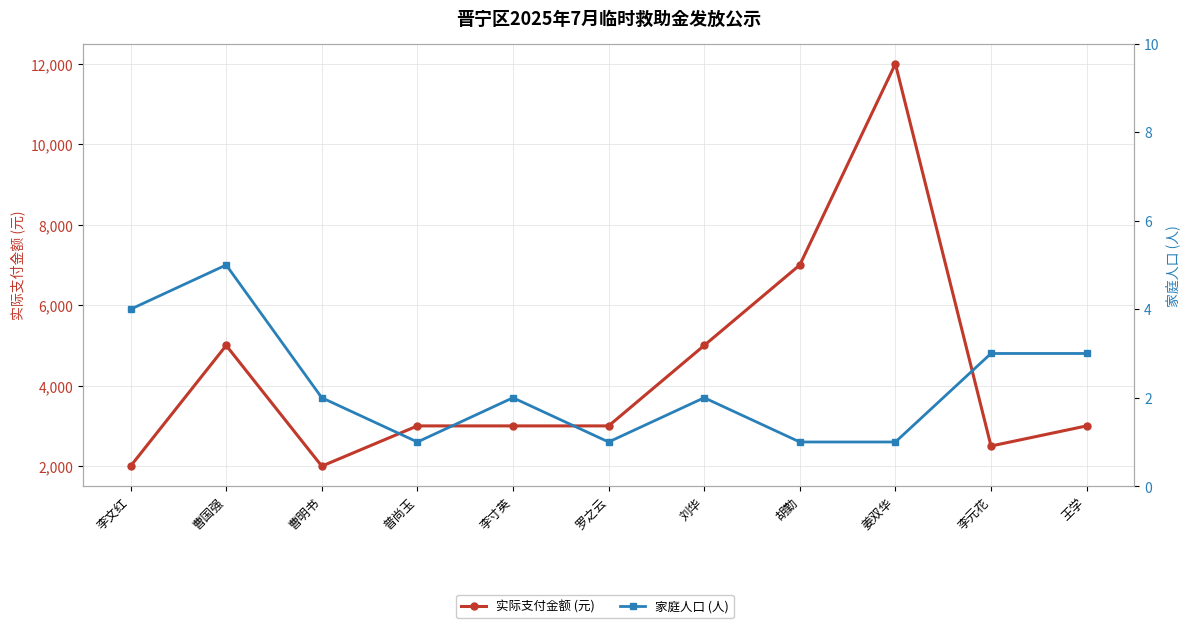

How many lines are shown in the chart?

2